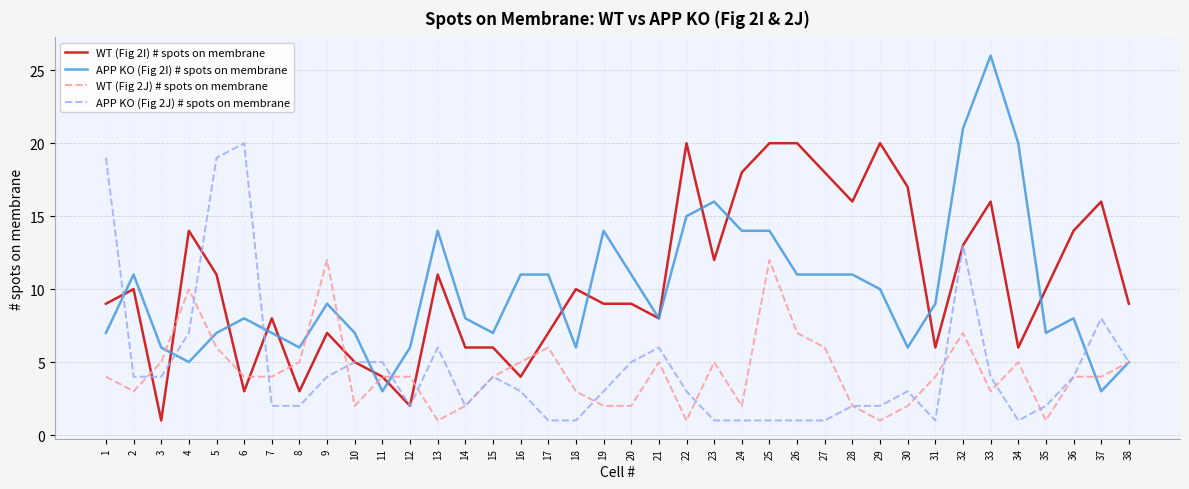

What is the difference between the highest and lowest values at 9?

8